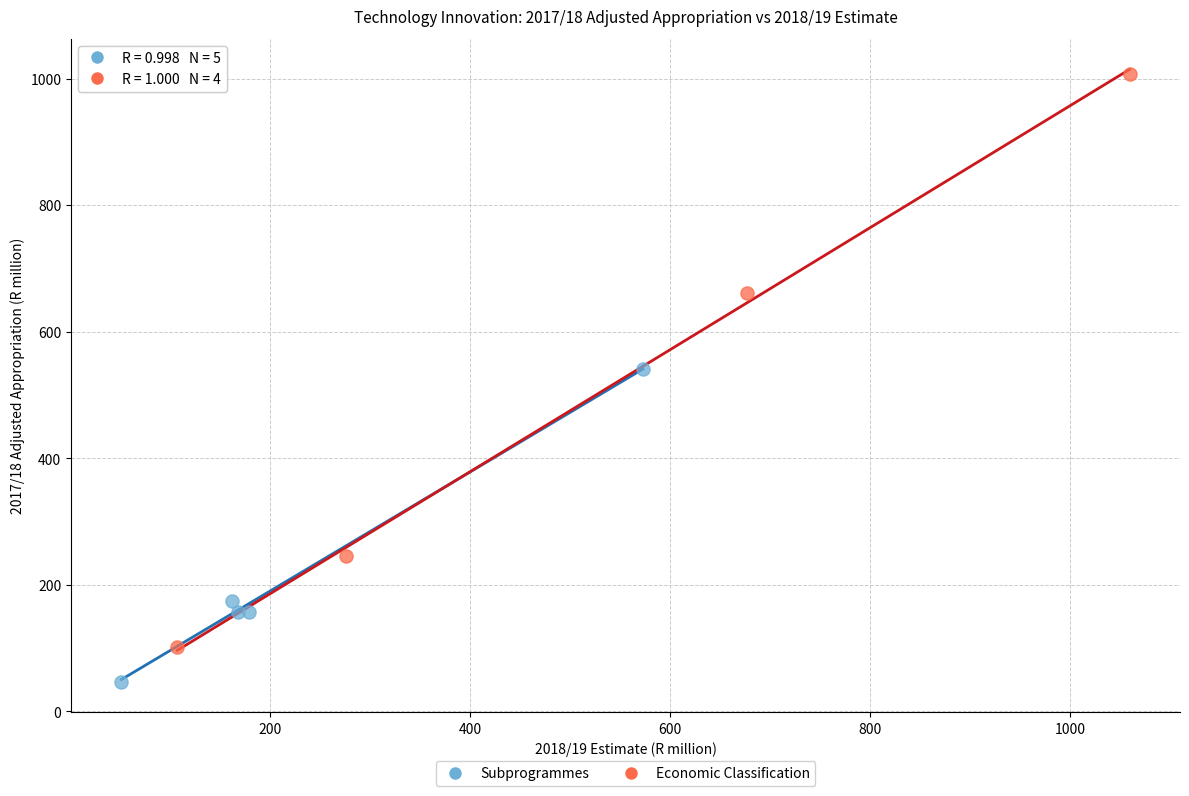

Which series has the largest Y range (max minus min)?

Economic Classification